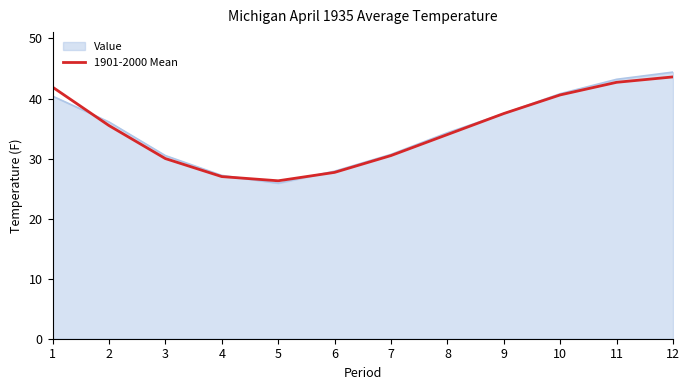

Which category has the lowest value across all series?

5